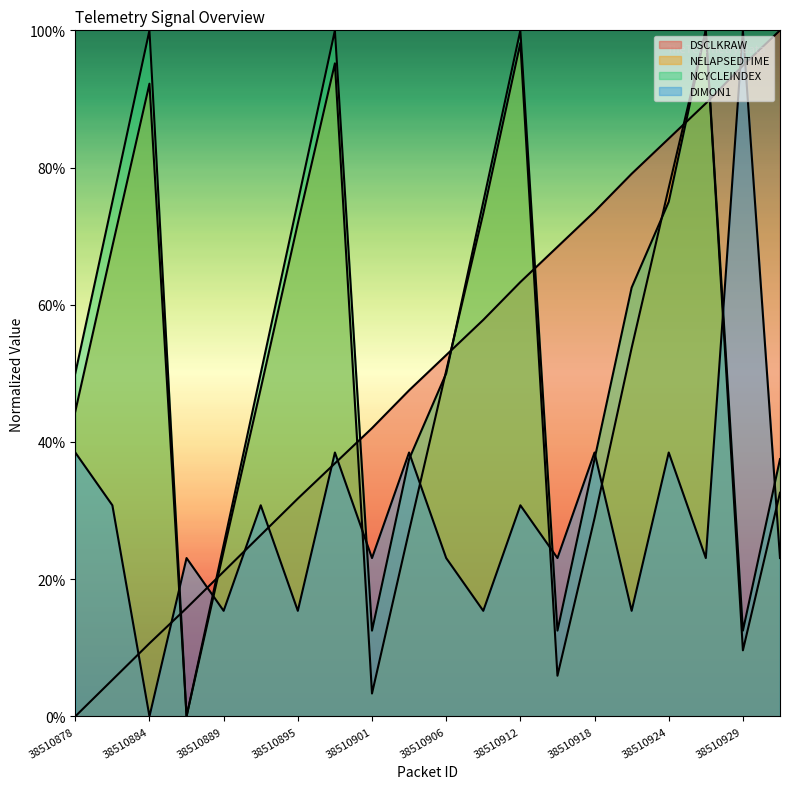

What is the average value of the NCYCLEINDEX series?

54.4